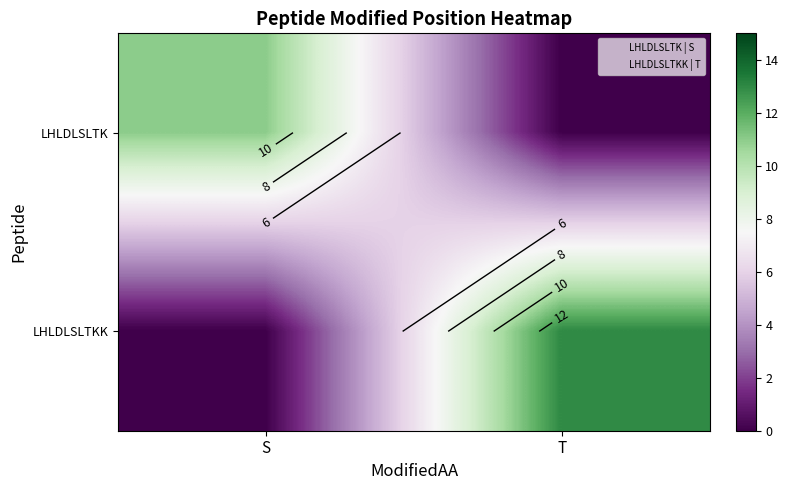

Rank the series by their maximum value, from lowest to highest.

LHLDLSLTK, LHLDLSLTKK